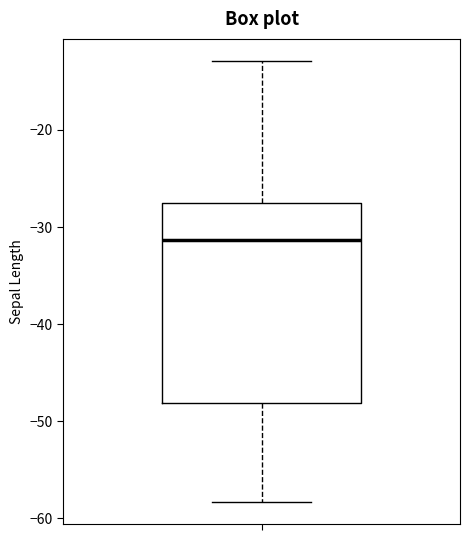

Transcribe this box plot: give where the median line is, the range the box spans, and where the two whiskers end, as read against the y-axis. The values are not printed on the chart, so give them approximately, as read against the axis.

median -31, box -48 to -28, whiskers -58 to -13